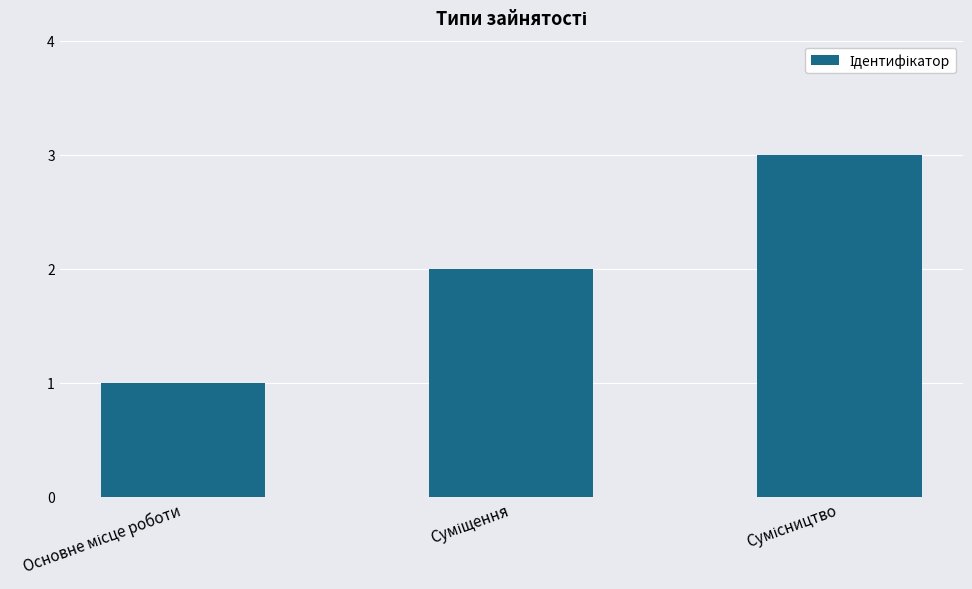

How many values are below 2?

1